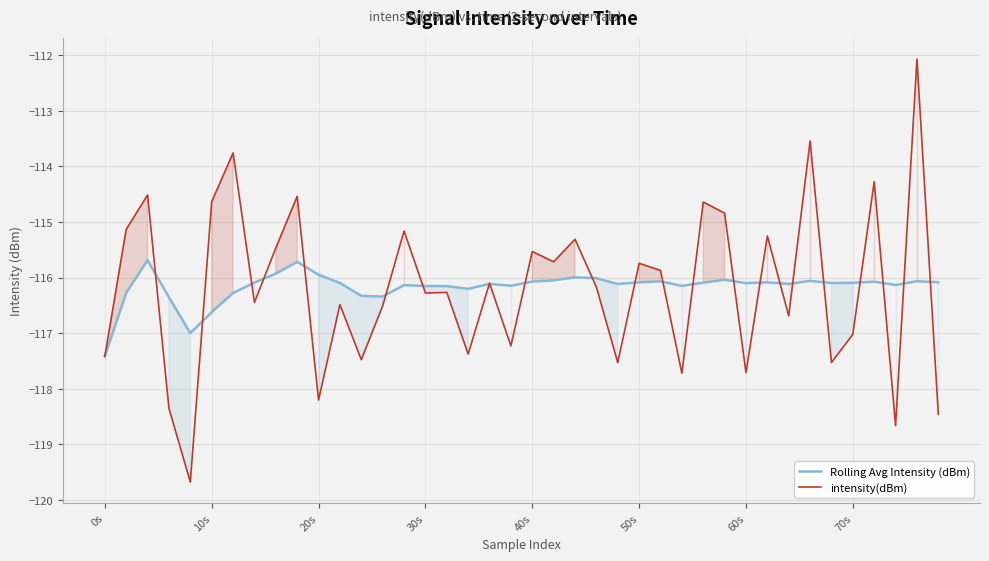

The value of Rolling Avg Intensity (dBm) at 18 is -116.1. True or false?

True